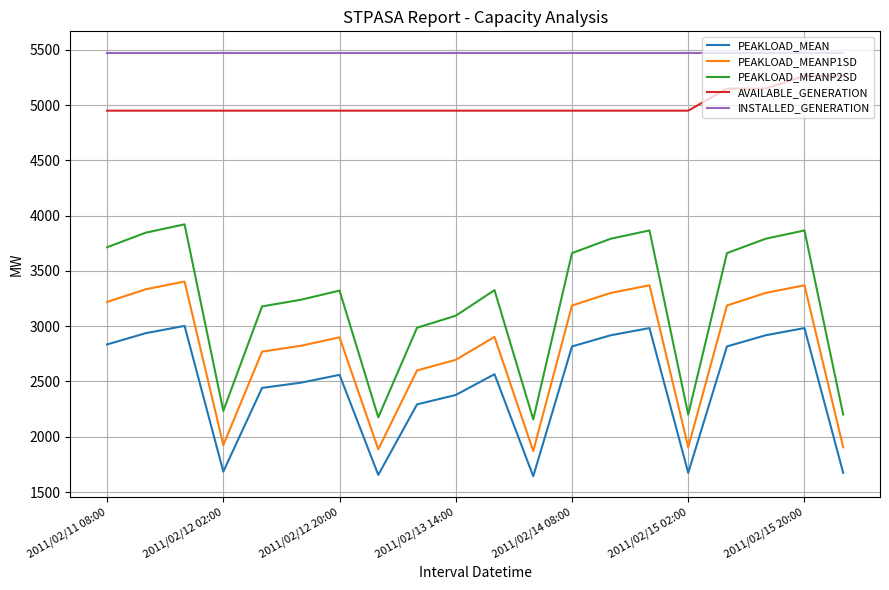

How many lines are shown in the chart?

5